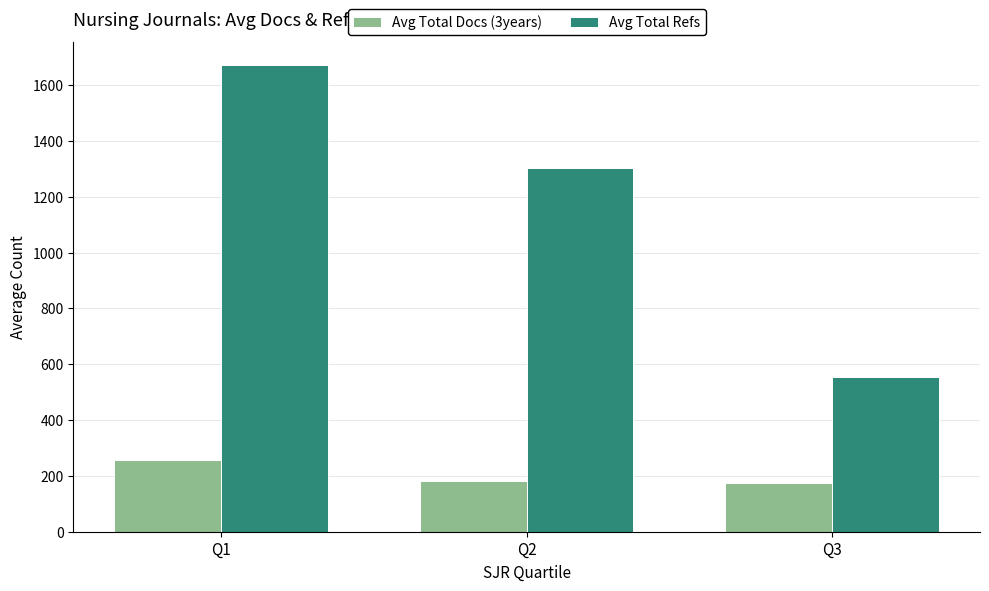

List the series in order of their overall mean, highest first.

Avg Total Refs, Avg Total Docs (3years)